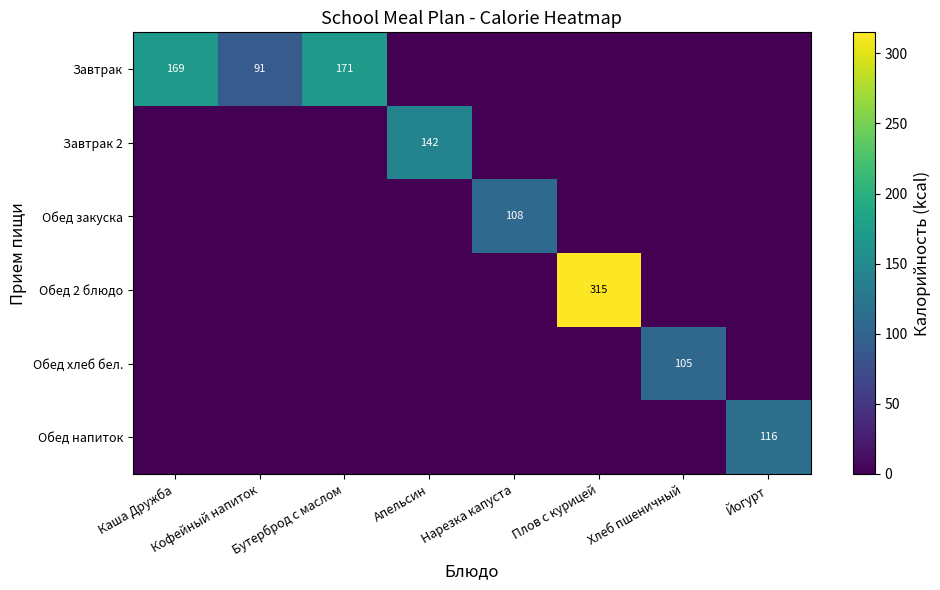

What is the spread (max minus min) of values at Йогурт?

116.0